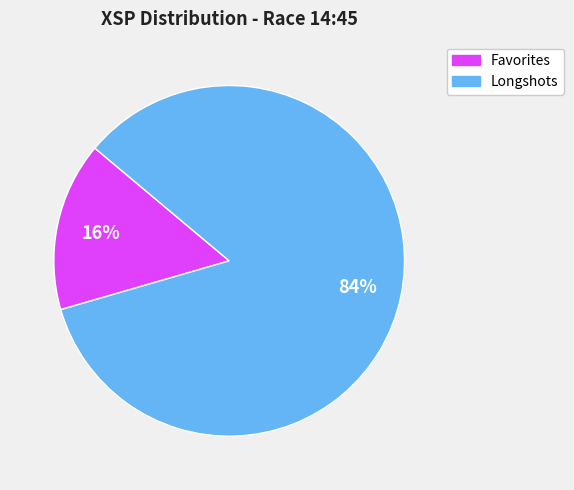

To the nearest percent, what is the combined percentage of Favorites and Longshots?

100%